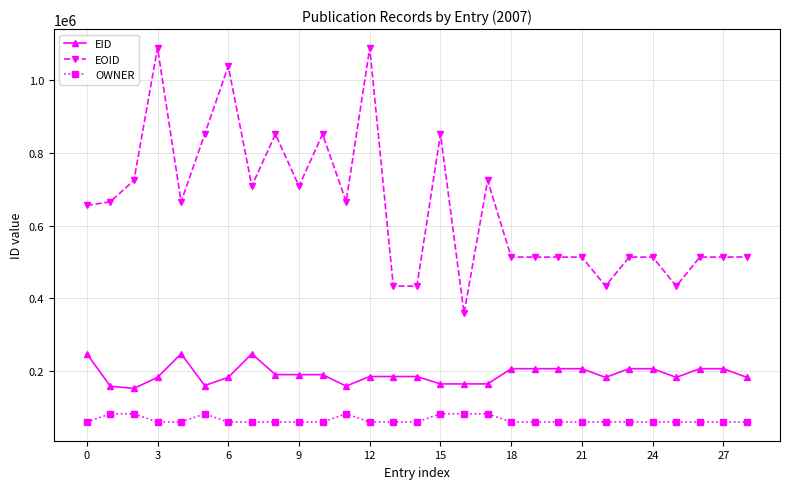

True or false: EID and OWNER cross at least once.

False